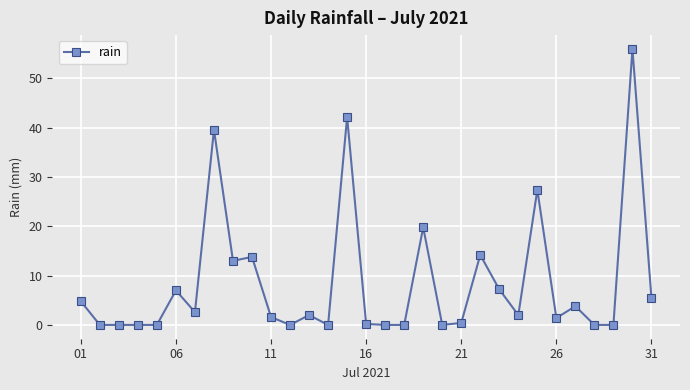

True or false: there are more than 1 points higher than both neighbors.

True